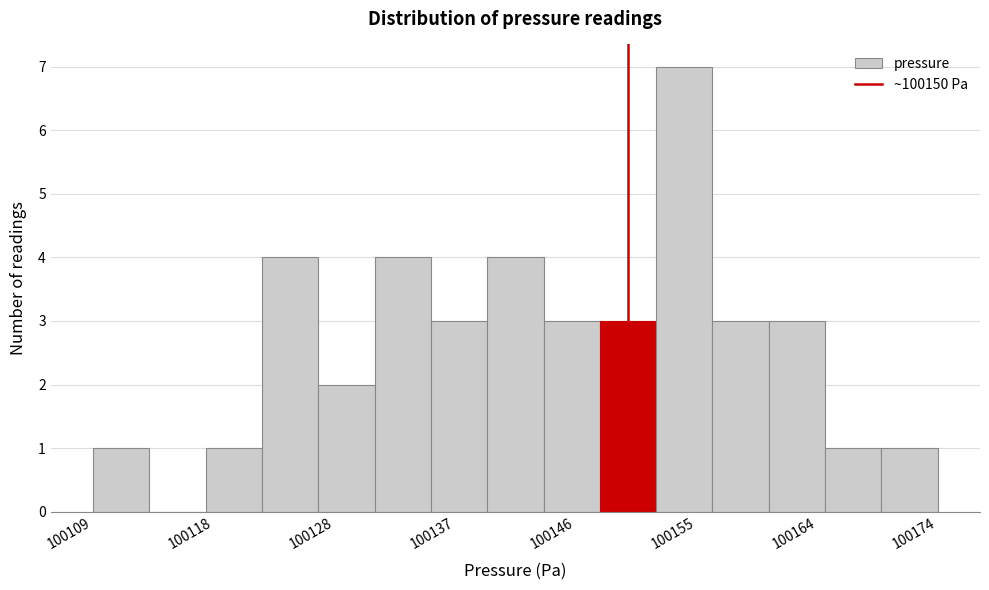

Reading left to right, list every bar in this chart as the range it spans on the x-axis followed by its height. Neither the bar edges nor the heights are printed on the chart, so give them approximately, as read against the axes.

100109 to 100113: 1
100113 to 100118: 0
100118 to 100122: 1
100122 to 100126: 4
100126 to 100131: 2
100131 to 100135: 4
100135 to 100139: 3
100139 to 100144: 4
100144 to 100148: 3
100148 to 100152: 3
100152 to 100156: 7
100156 to 100161: 3
100161 to 100165: 3
100165 to 100169: 1
100169 to 100174: 1